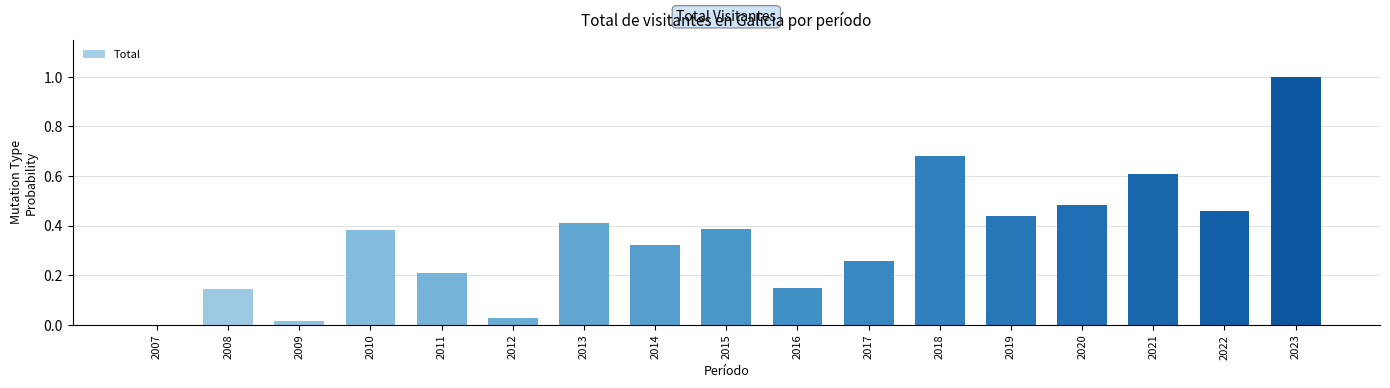

What is the greatest value displayed?

1.0